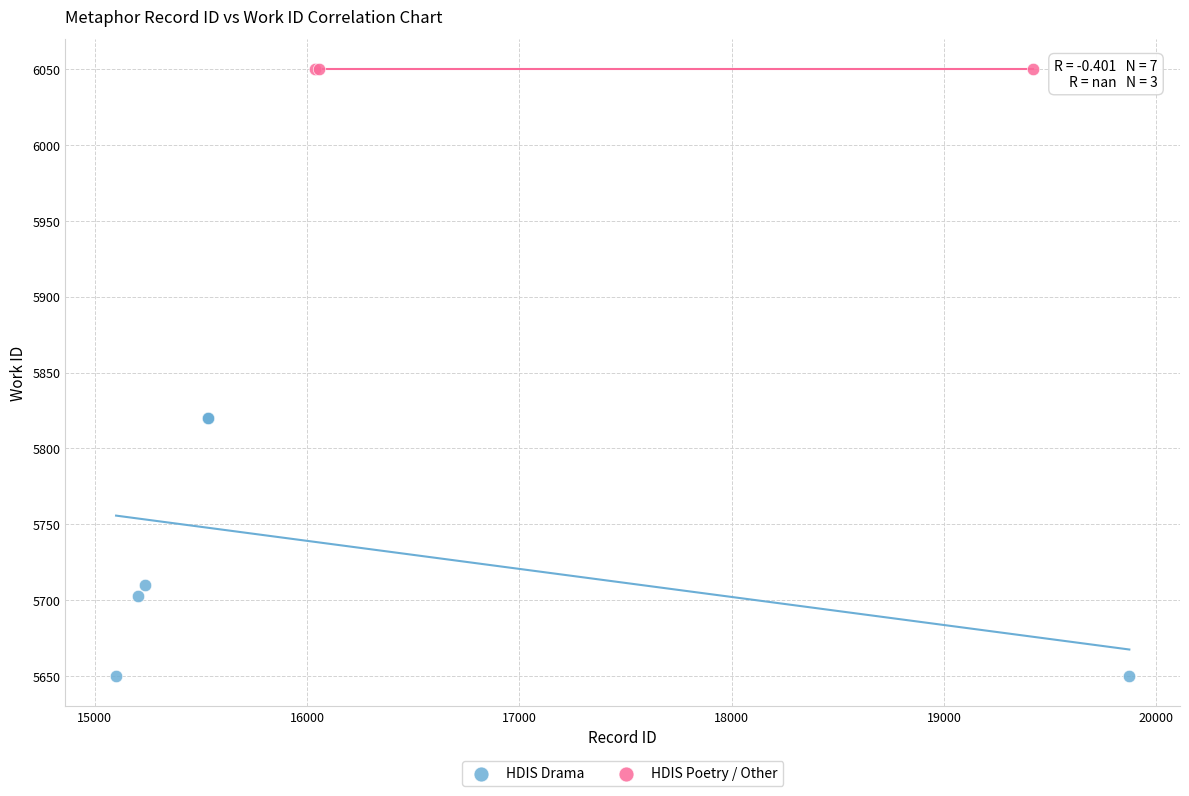

Which series contains the lowest Y value?

HDIS Drama